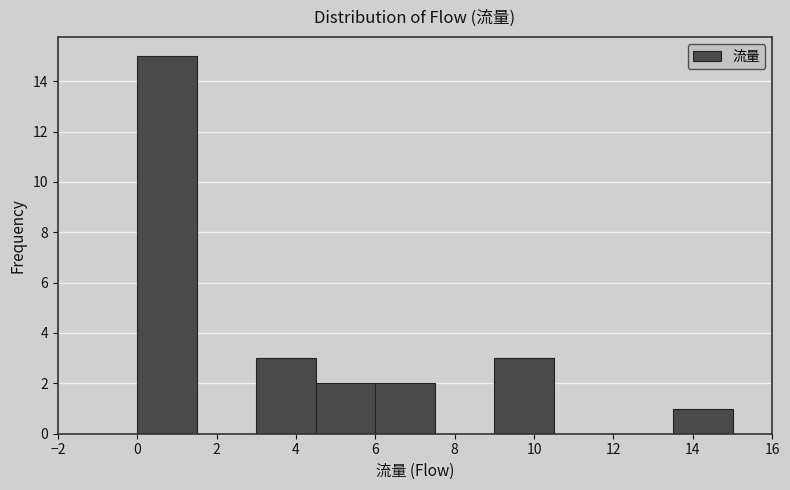

Reading left to right, list every bar in this chart as the range it spans on the x-axis followed by its height. Neither the bar edges nor the heights are printed on the chart, so give them approximately, as read against the axes.

0.0 to 1.5: 15
1.5 to 3.0: 0
3.0 to 4.5: 3
4.5 to 6.0: 2
6.0 to 7.5: 2
7.5 to 9.0: 0
9.0 to 10.5: 3
10.5 to 12.0: 0
12.0 to 13.5: 0
13.5 to 15.0: 1